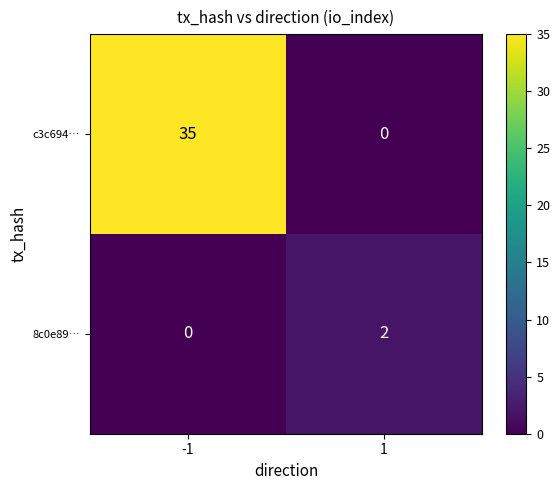

At 1, list the series in order from largest to smallest.

8c0e89…, c3c694…